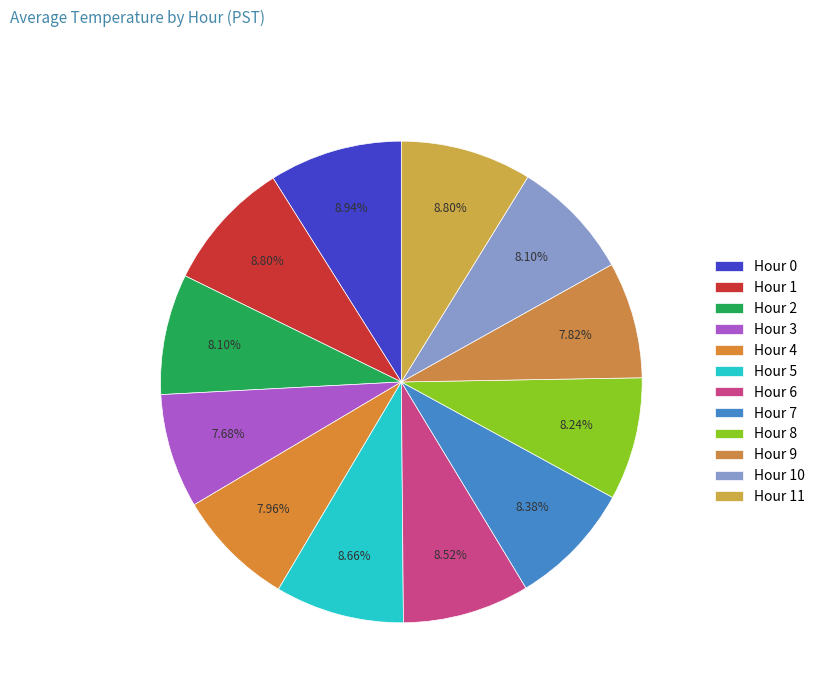

To the nearest percent, what percentage of the pie is Hour 4?

8%